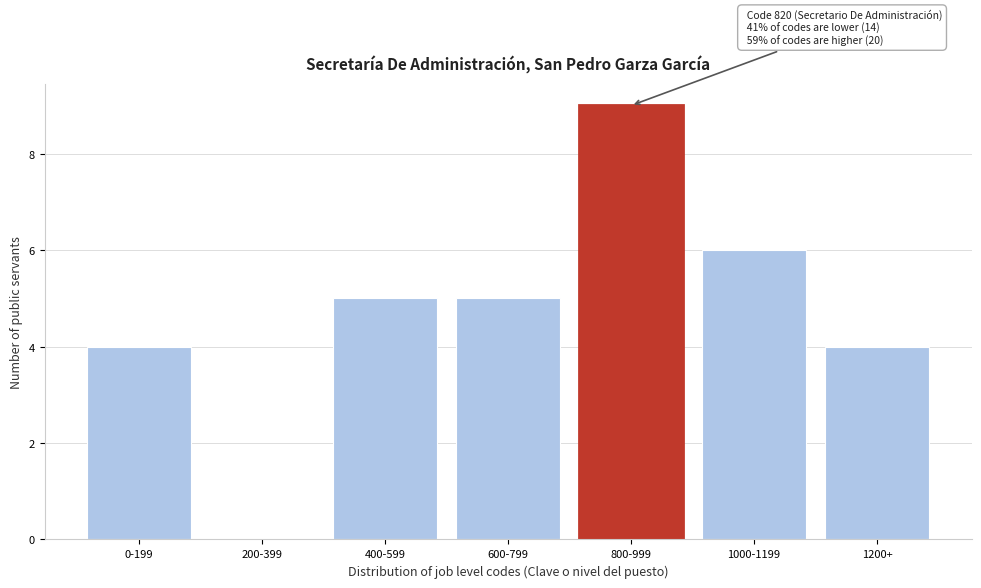

Reading left to right, transcribe all the data shown in this chart.

0-199=4	200-399=0	400-599=5	600-799=5	800-999=9	1000-1199=6	1200+=4